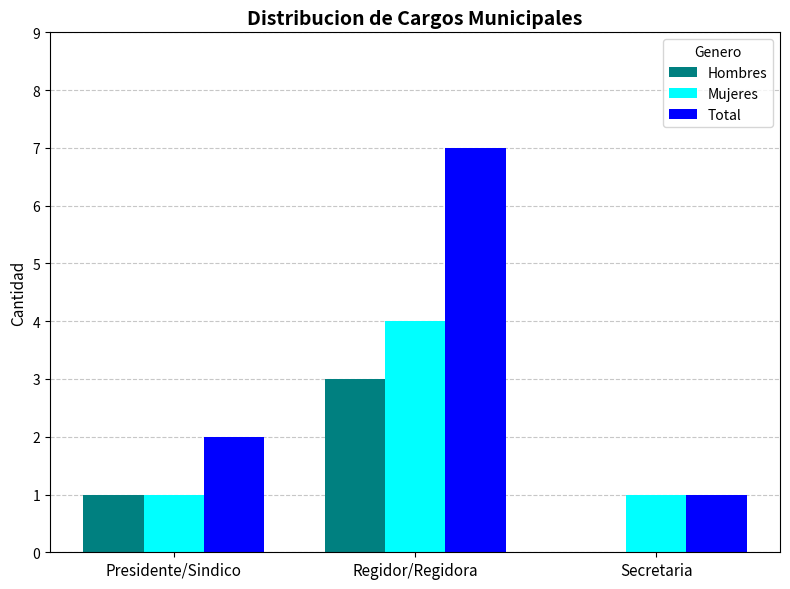

Which series has the widest spread of values?

Total